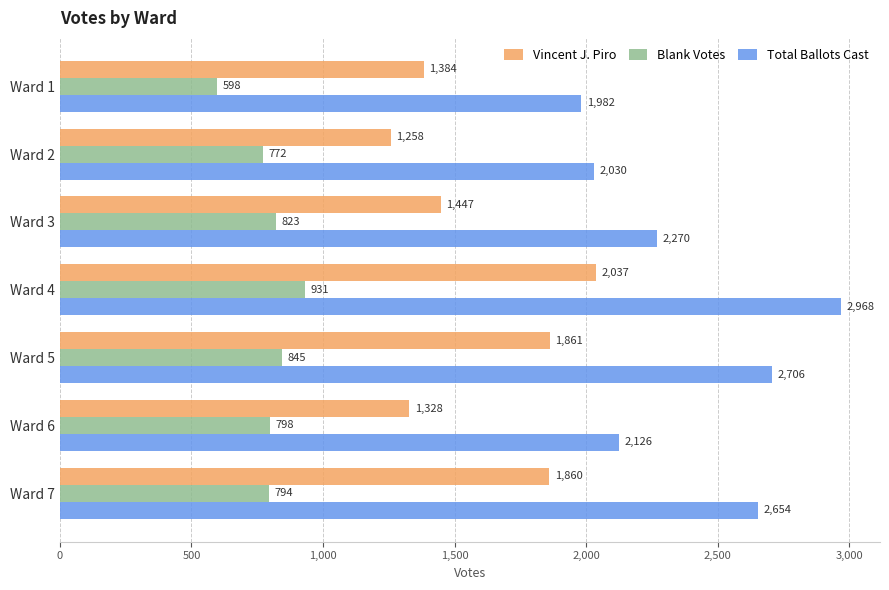

What is the highest value of the Blank Votes series?

931